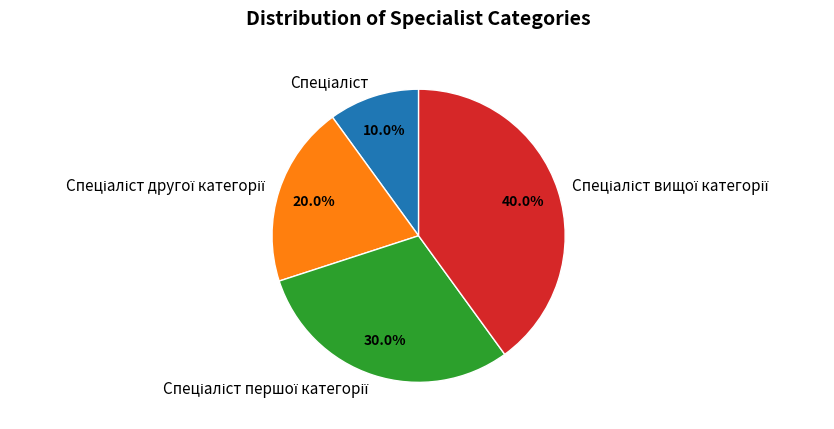

Does any single category account for the majority?

No